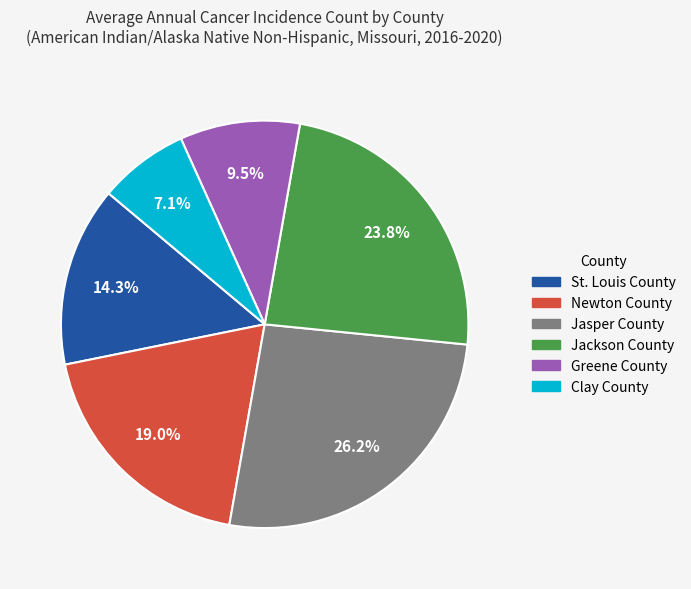

What percentage is the Jackson County slice, to the nearest percent?

24%